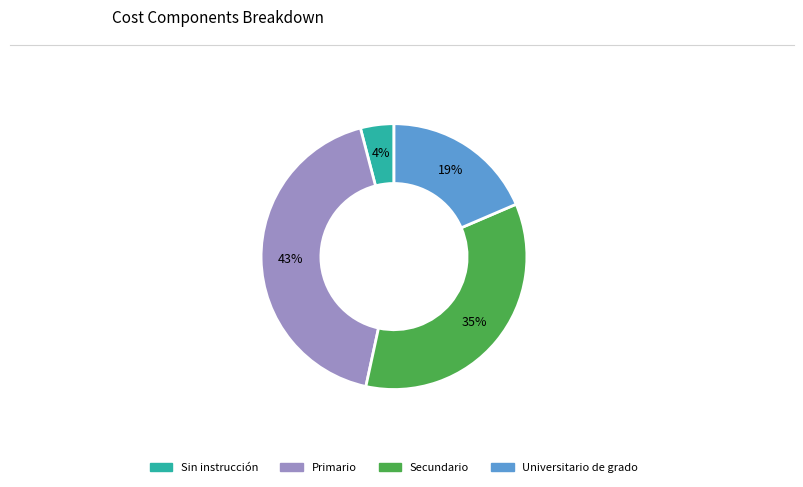

True or false: Sin instrucción accounts for 4% of the total.

True